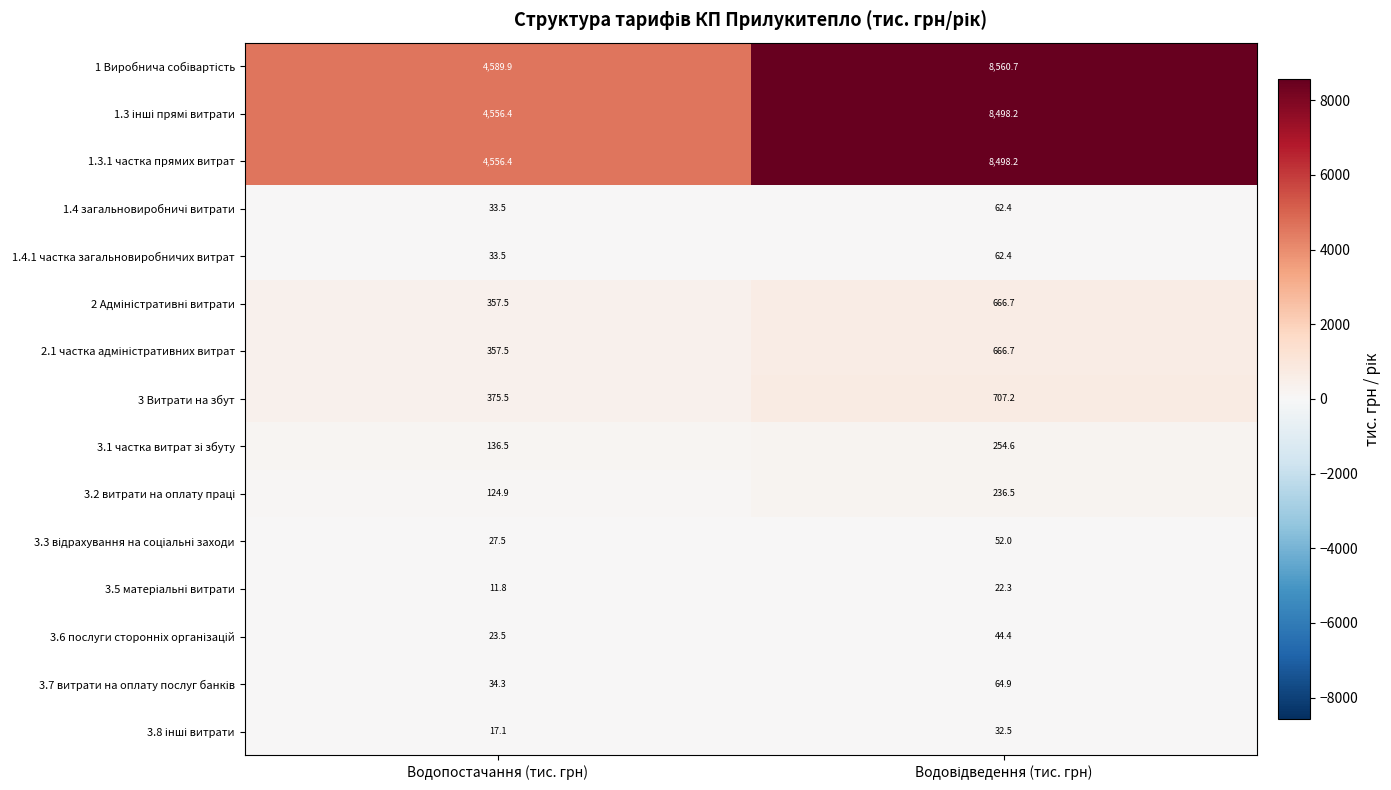

At which category does the chart reach its minimum across all series?

Водопостачання (тис. грн)